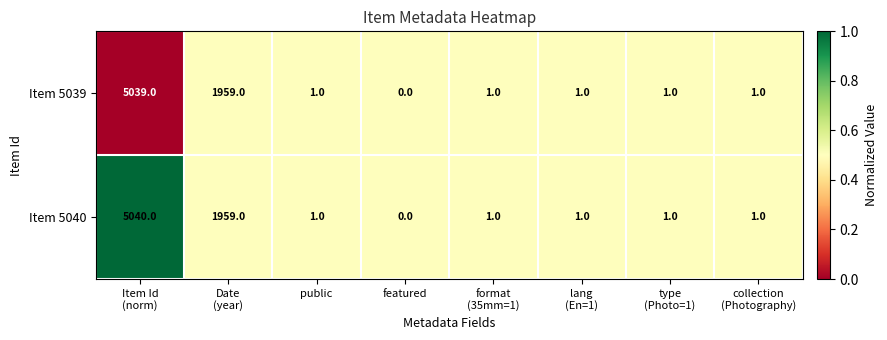

What is the sum of all Item 5040 values?

7004